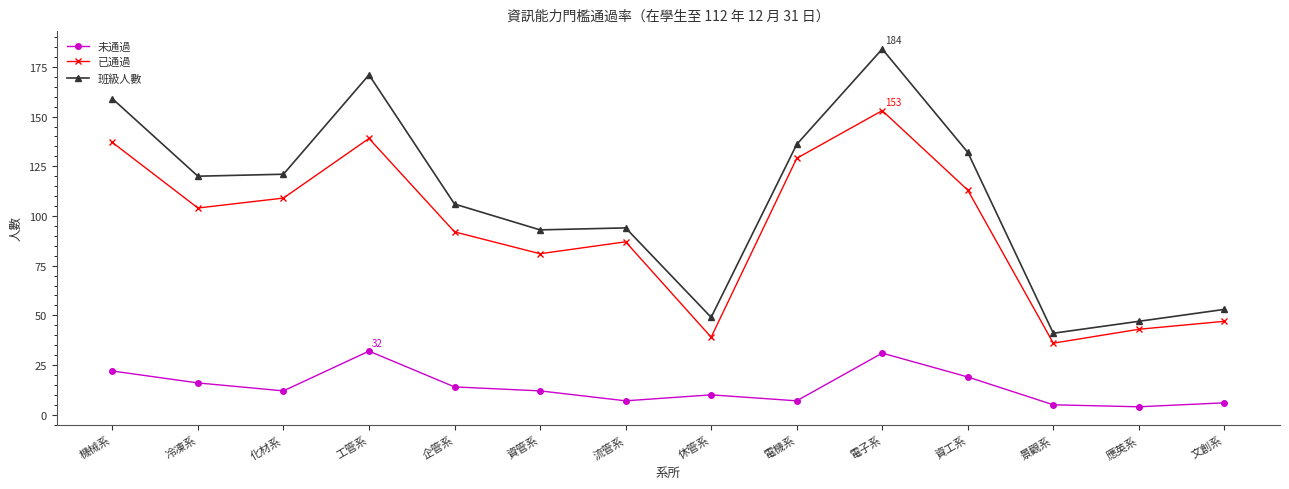

Reading left to right, what are all the values shown in this chart?

未通過: 機械系=22	冷凍系=16	化材系=12	工管系=32	企管系=14	資管系=12	流管系=7	休管系=10	電機系=7	電子系=31	資工系=19	景觀系=5	應英系=4	文創系=6
已通過: 機械系=137	冷凍系=104	化材系=109	工管系=139	企管系=92	資管系=81	流管系=87	休管系=39	電機系=129	電子系=153	資工系=113	景觀系=36	應英系=43	文創系=47
班級人數: 機械系=159	冷凍系=120	化材系=121	工管系=171	企管系=106	資管系=93	流管系=94	休管系=49	電機系=136	電子系=184	資工系=132	景觀系=41	應英系=47	文創系=53